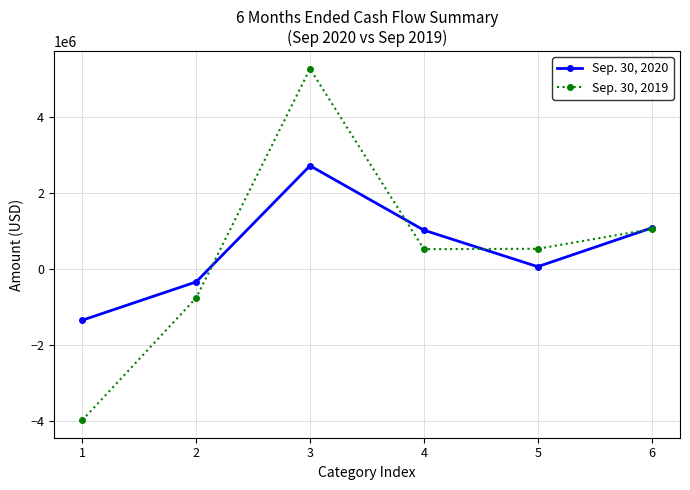

Which category has the highest value across all series?

3